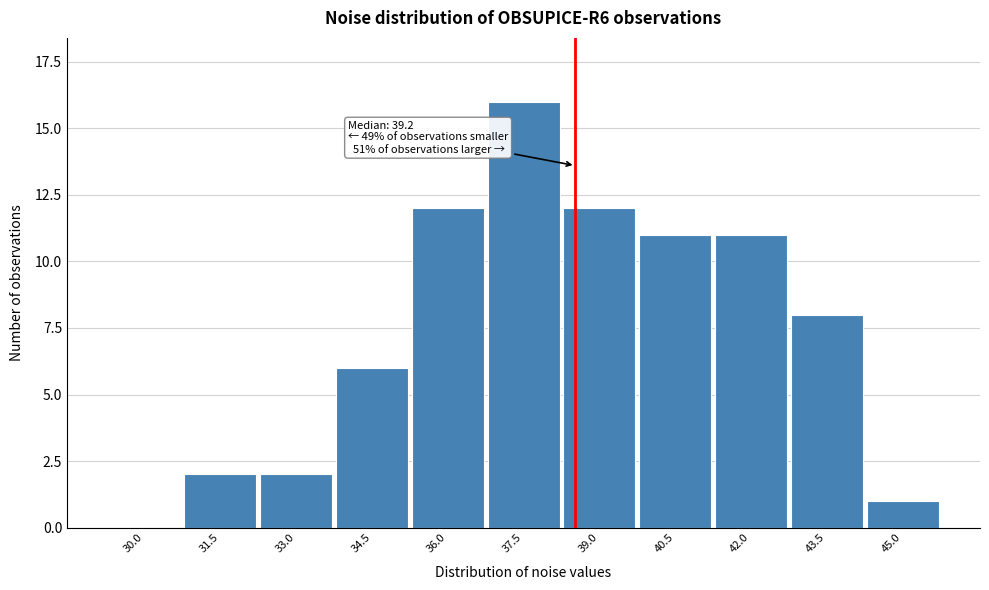

Reading left to right, extract all data points from this chart.

30.0=0	31.5=2	33.0=2	34.5=6	36.0=12	37.5=16	39.0=12	40.5=11	42.0=11	43.5=8	45.0=1